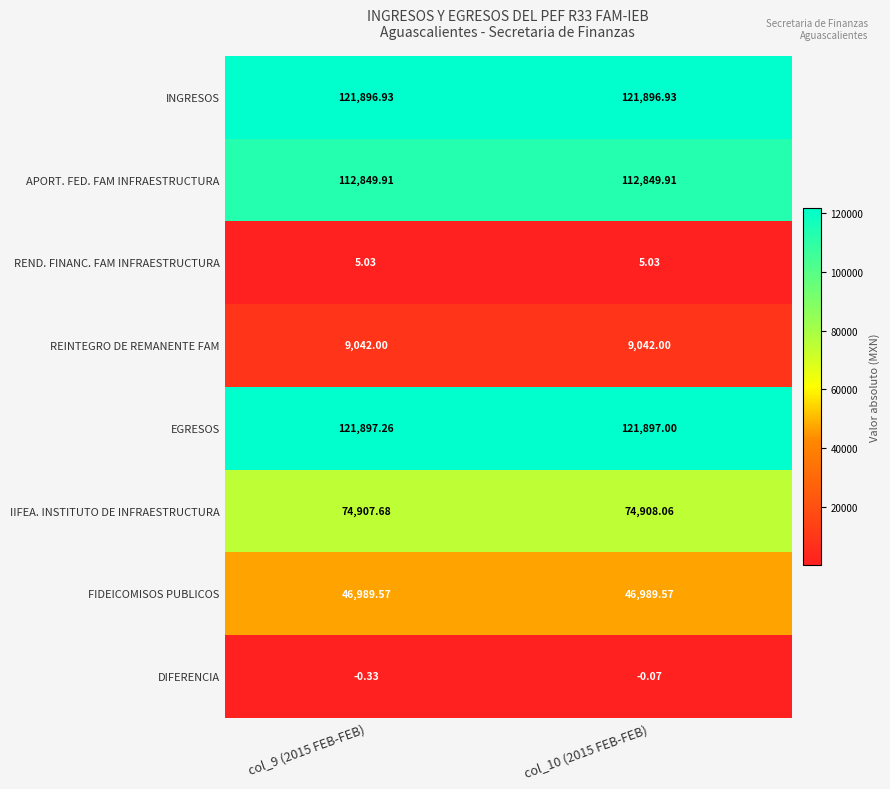

Which series has the largest total across all categories?

EGRESOS